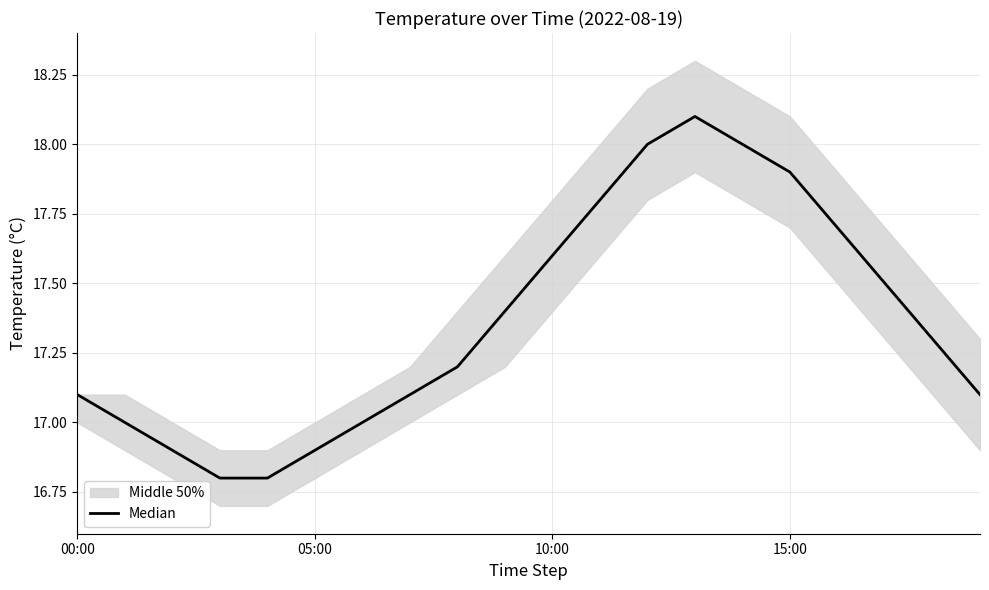

What position from the left is 10:00?

11